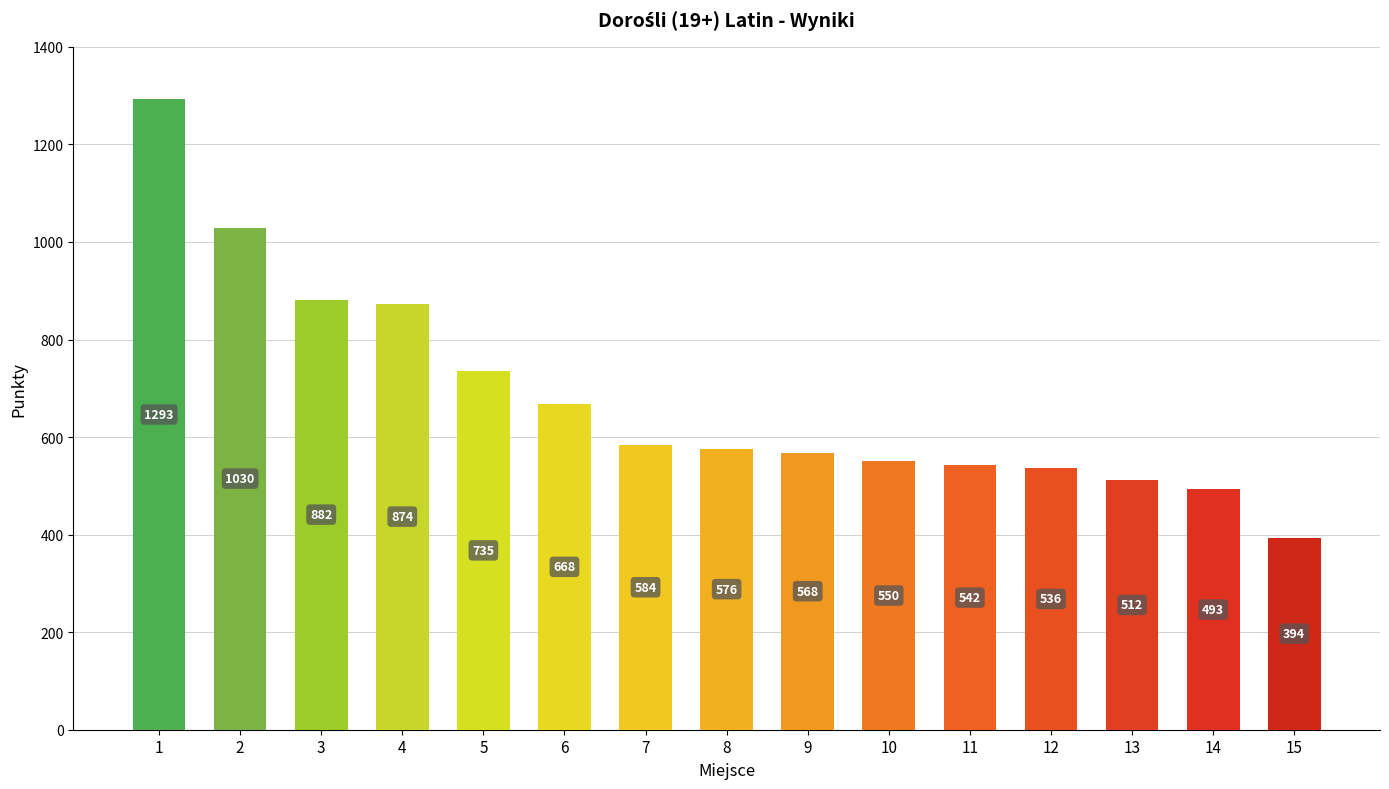

What is the difference between the second highest and second lowest values?

536.8